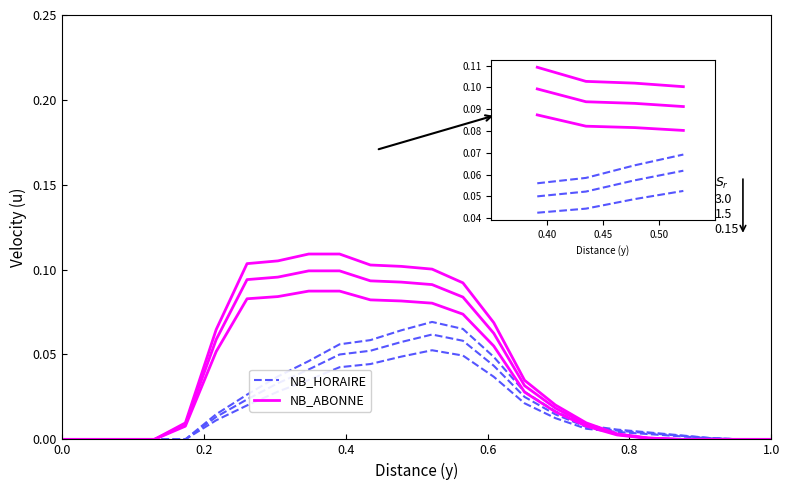

What is the sum of the NB_HORAIRE values at 0.6 and 0.4?

0.1